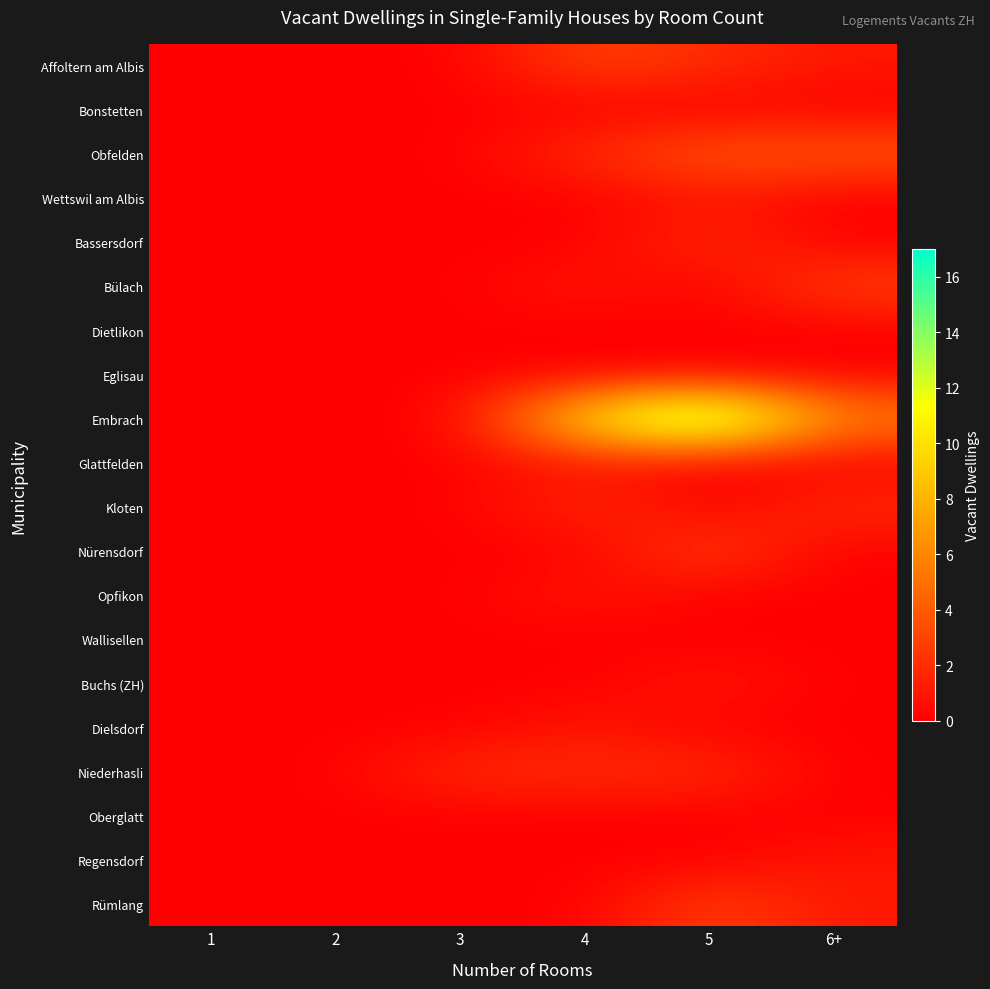

List the series in order of their peak value, highest first.

Embrach, Obfelden, Affoltern am Albis, Bülach, Nürensdorf, Rümlang, Bassersdorf, Kloten, Niederhasli, Wettswil am Albis, Glattfelden, Opfikon, Buchs (ZH), Dielsdorf, Regensdorf, Bonstetten, Dietlikon, Eglisau, Wallisellen, Oberglatt